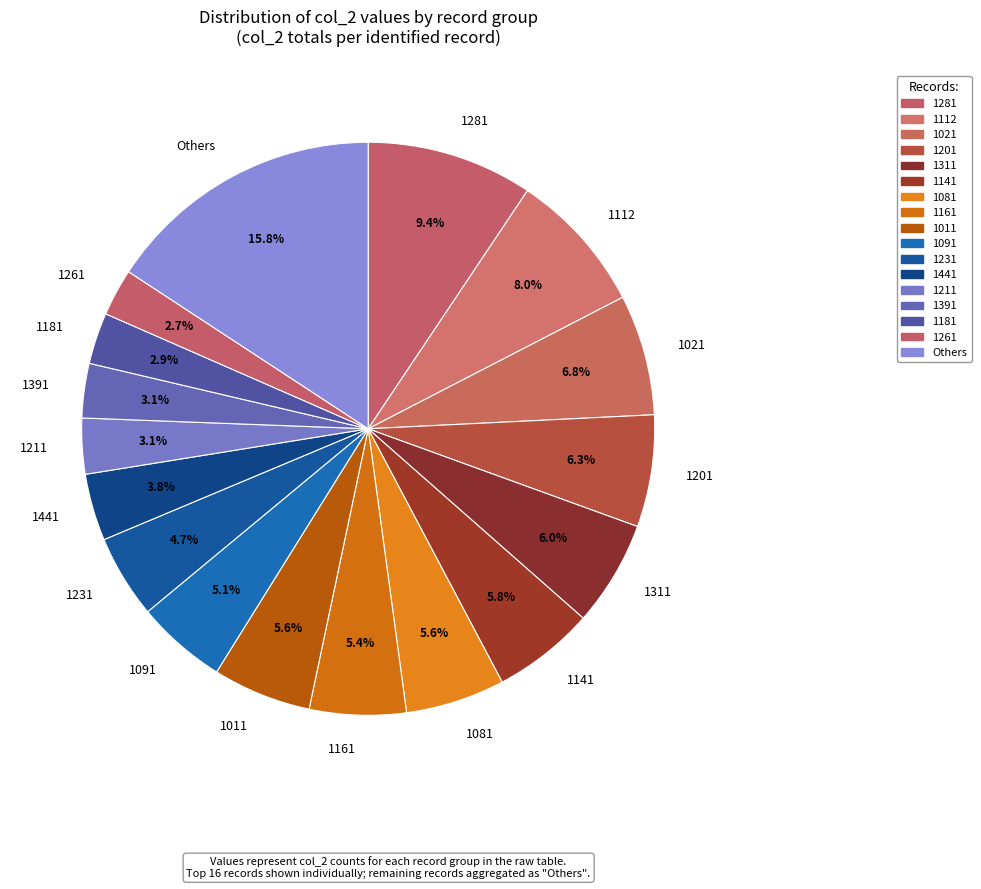

What percentage is NOT represented by 1112?

92.0%